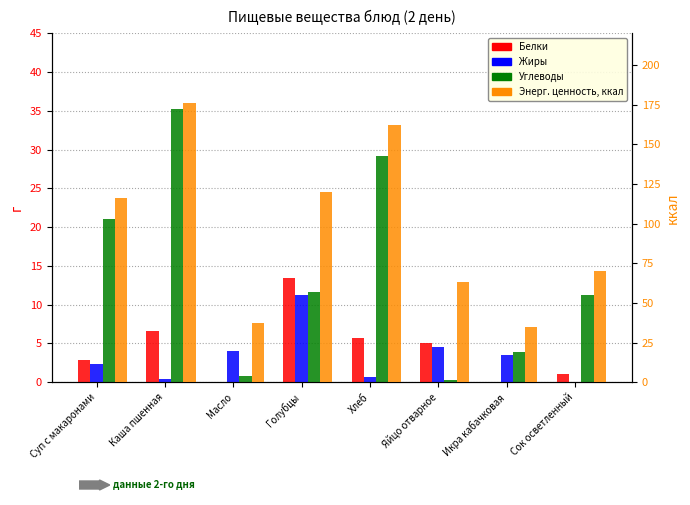

List the labels in order of Энерг. ценность, ккал value, smallest first.

Икра кабачковая, Масло, Яйцо отварное, Сок осветленный, Суп с макаронами, Голубцы, Хлеб, Каша пшенная